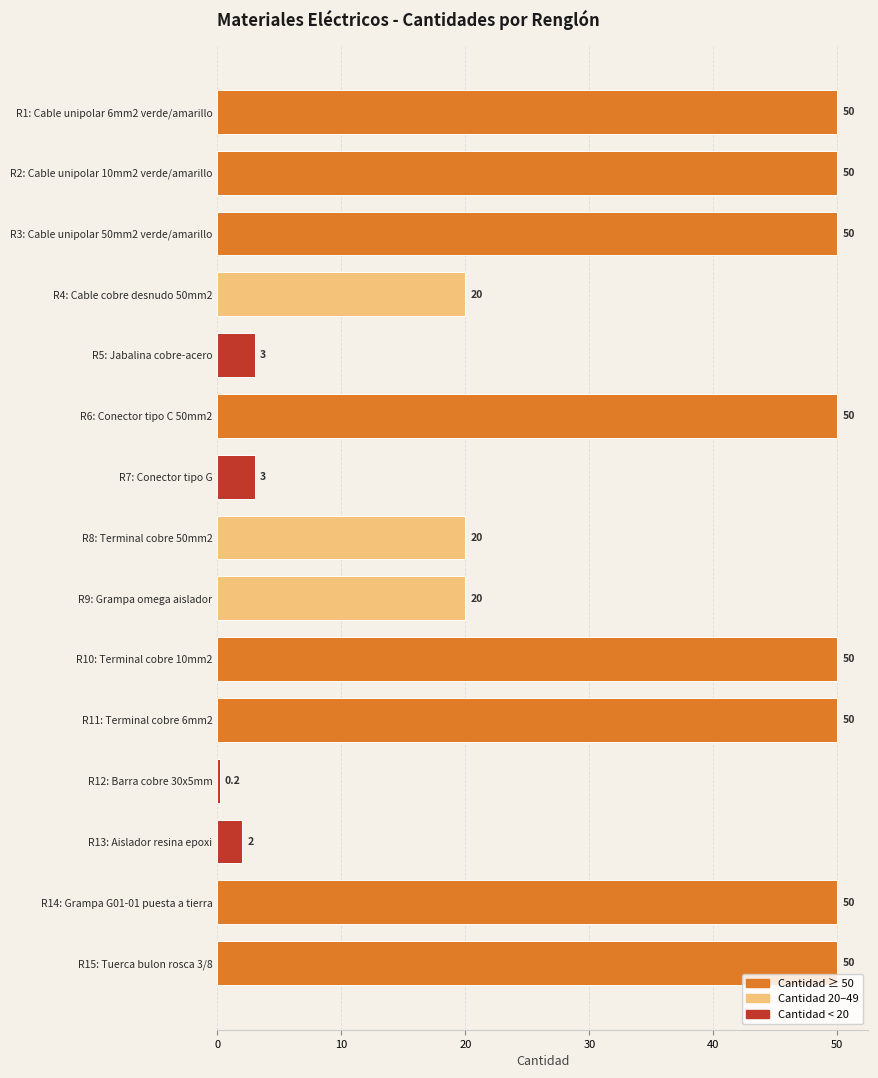

Reading top to bottom, extract all data points from this chart.

50.0	50.0	50.0	20.0	3.0	50.0	3.0	20.0	20.0	50.0	50.0	0.2	2.0	50.0	50.0